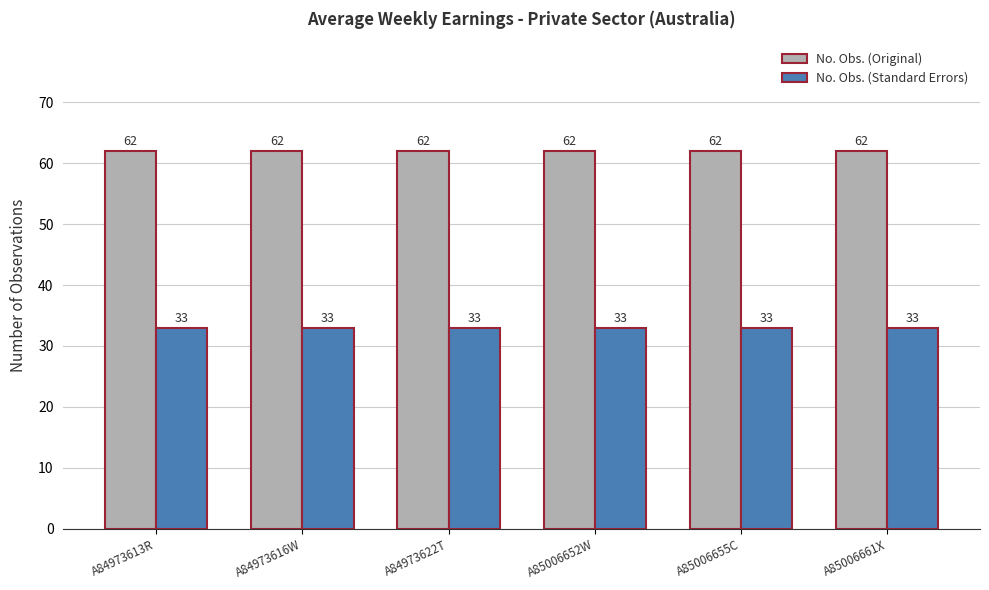

How many bars are there in each group?

2